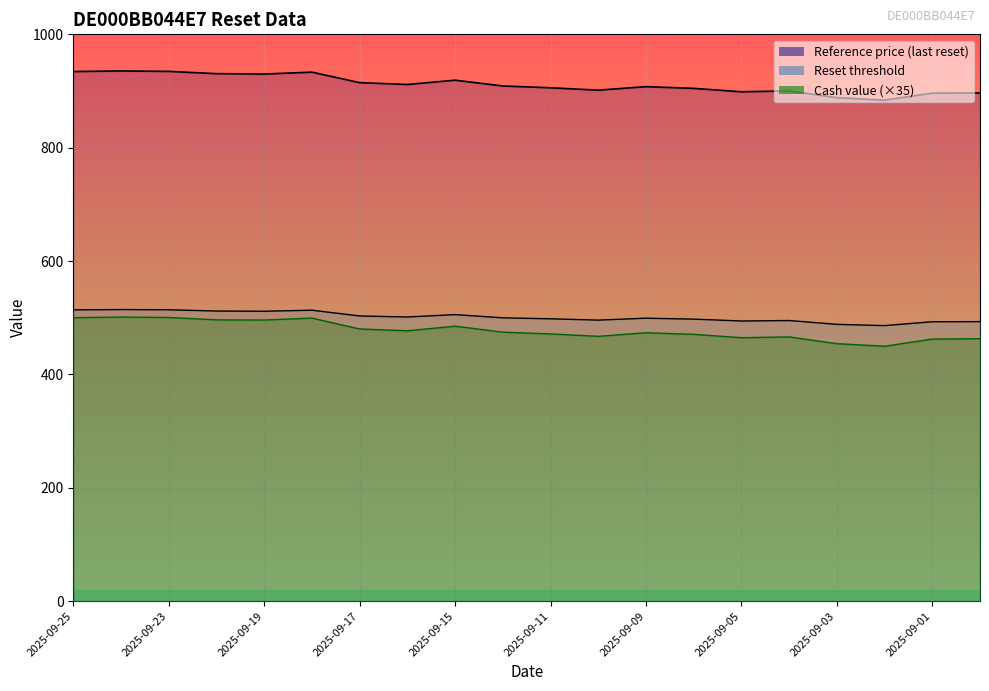

Between 2025-09-10 and 2025-09-03, which is larger?

2025-09-10